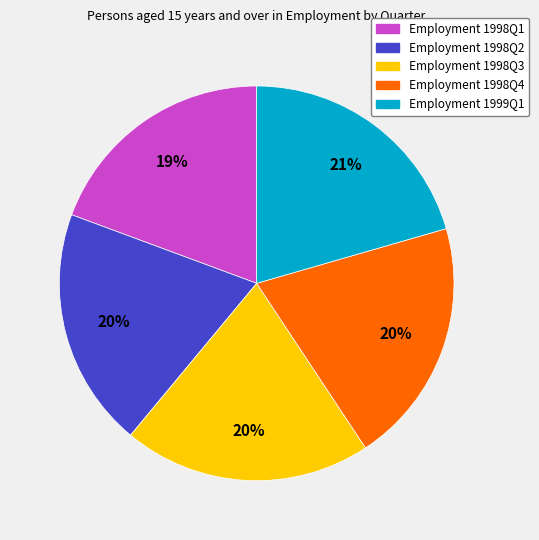

Does any single category account for the majority?

No